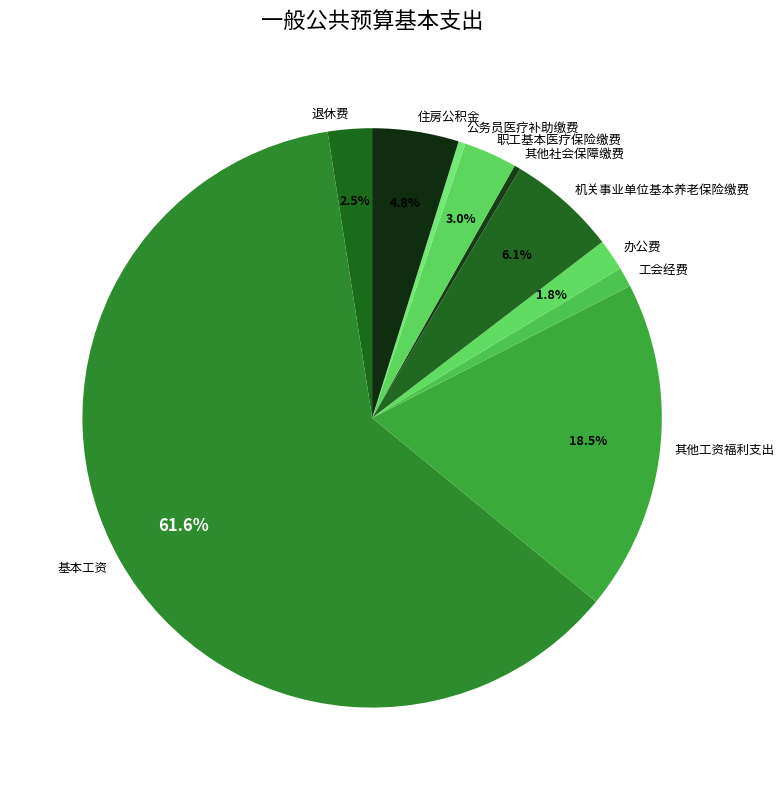

Is the sum of 基本工资 and 其他社会保障缴费 greater than half?

Yes